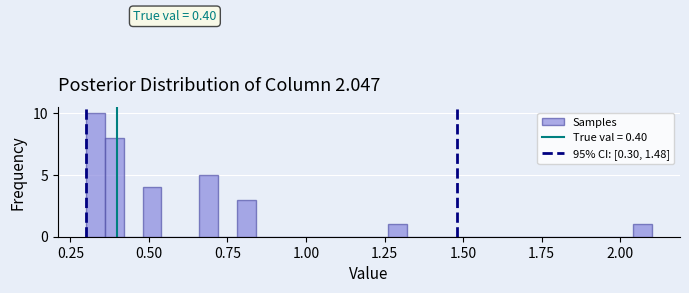

Around what value on the x-axis is the tallest bar? Give the approximate position of its centre, as read against the axis.

0.35